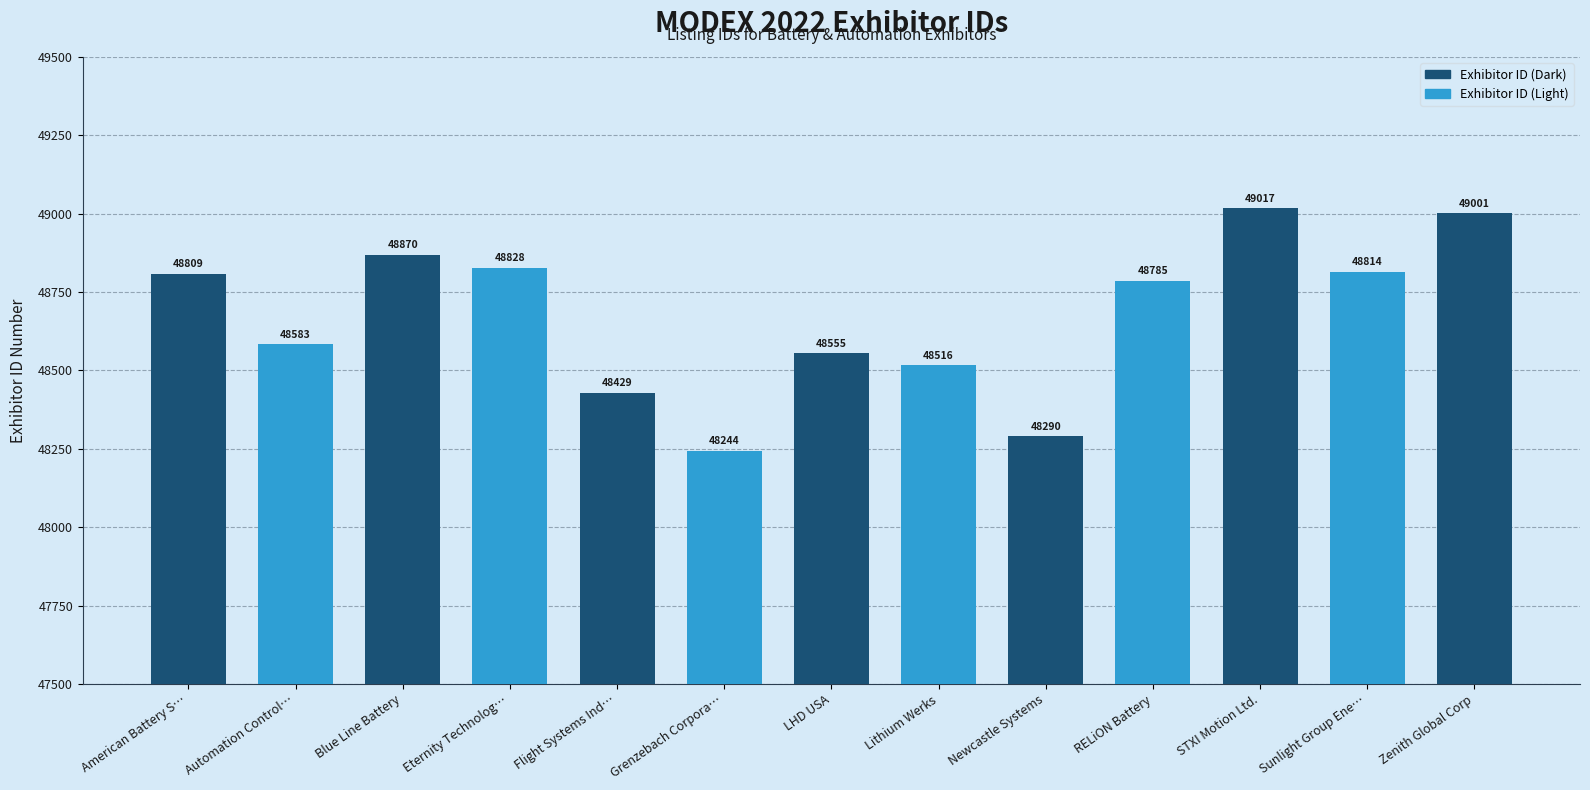

What is the label of the 9th bar from the right?

Flight Systems Industrial Products